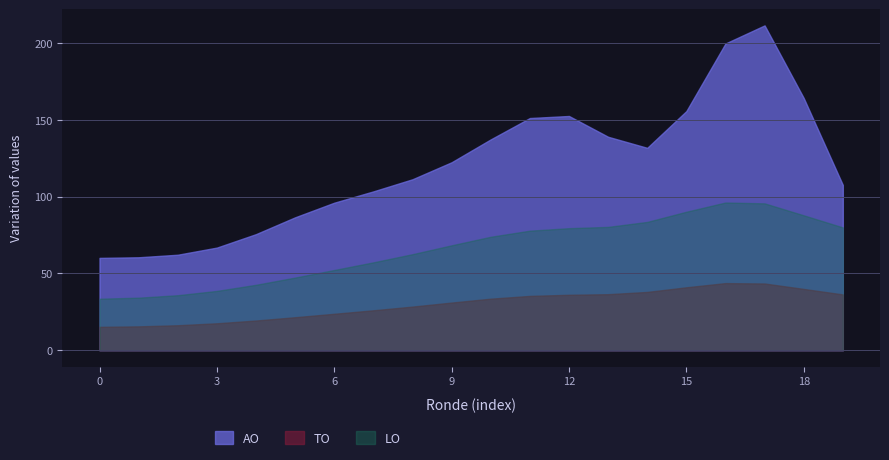

True or false: LO and TO cross at least once.

False